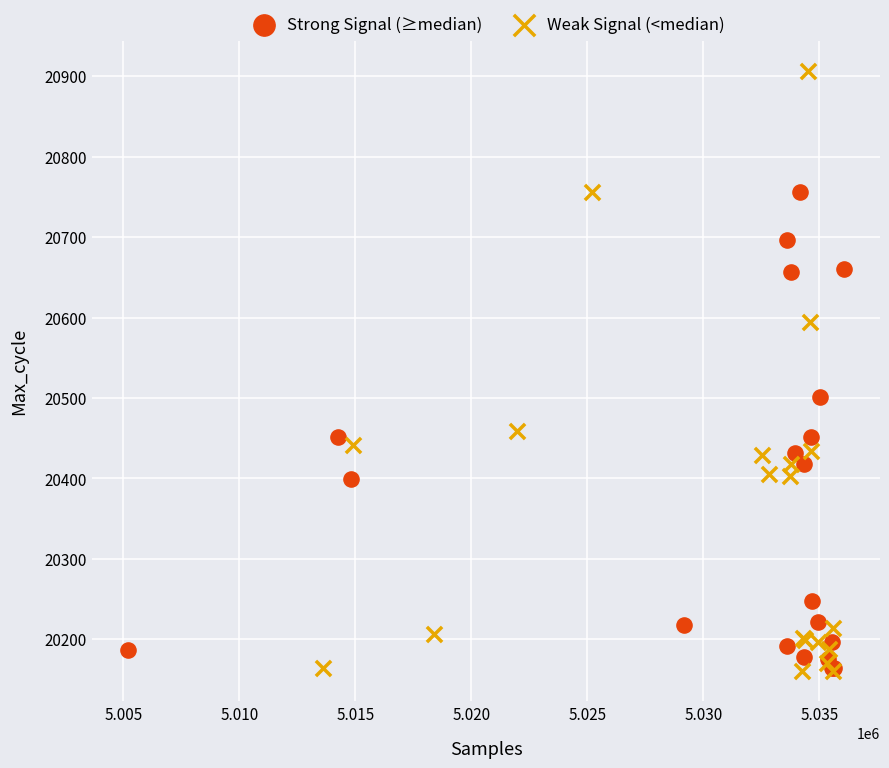

Which series reaches the maximum Y coordinate?

Weak Signal (<median)